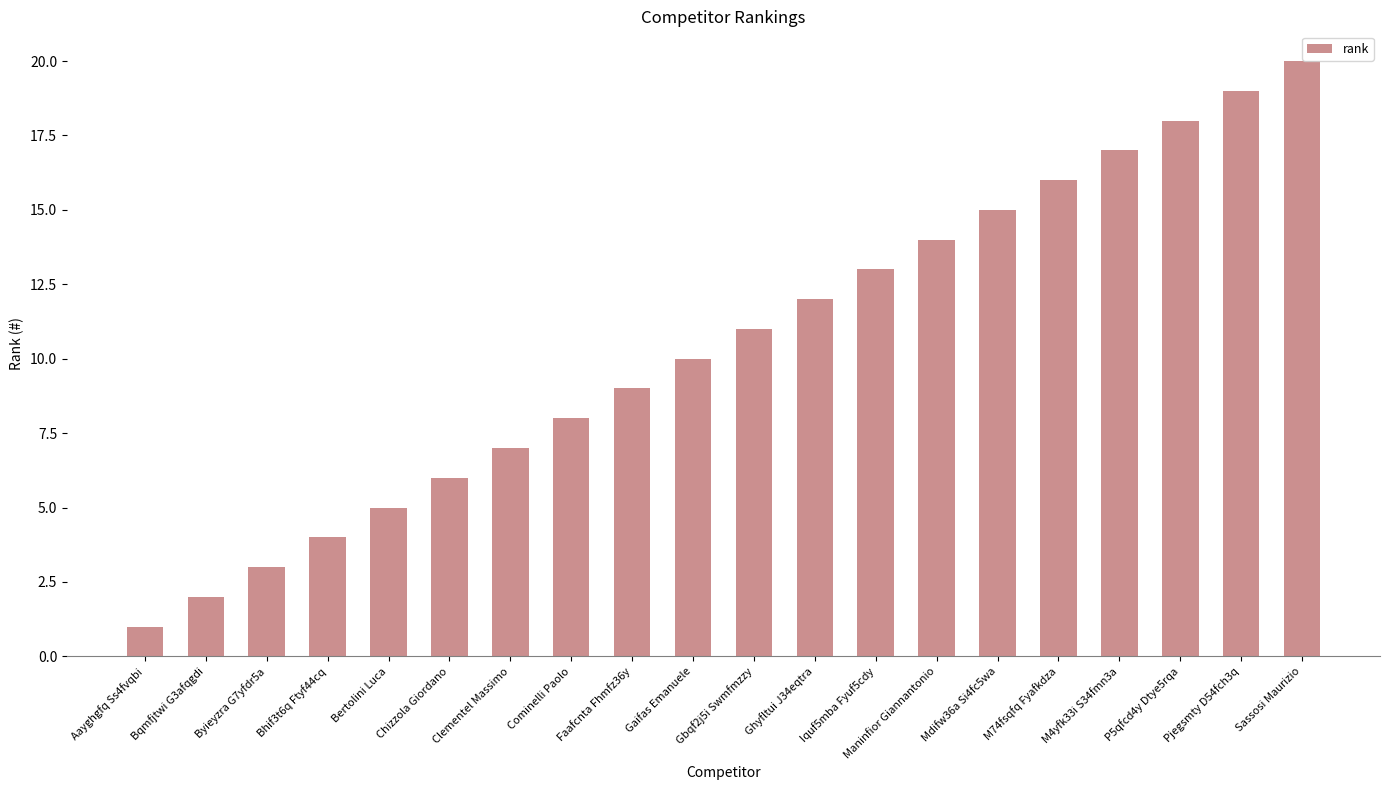

Between M74fsqfq Fyafkdza and P5qfcd4y Dtye5rqa, which is larger?

P5qfcd4y Dtye5rqa